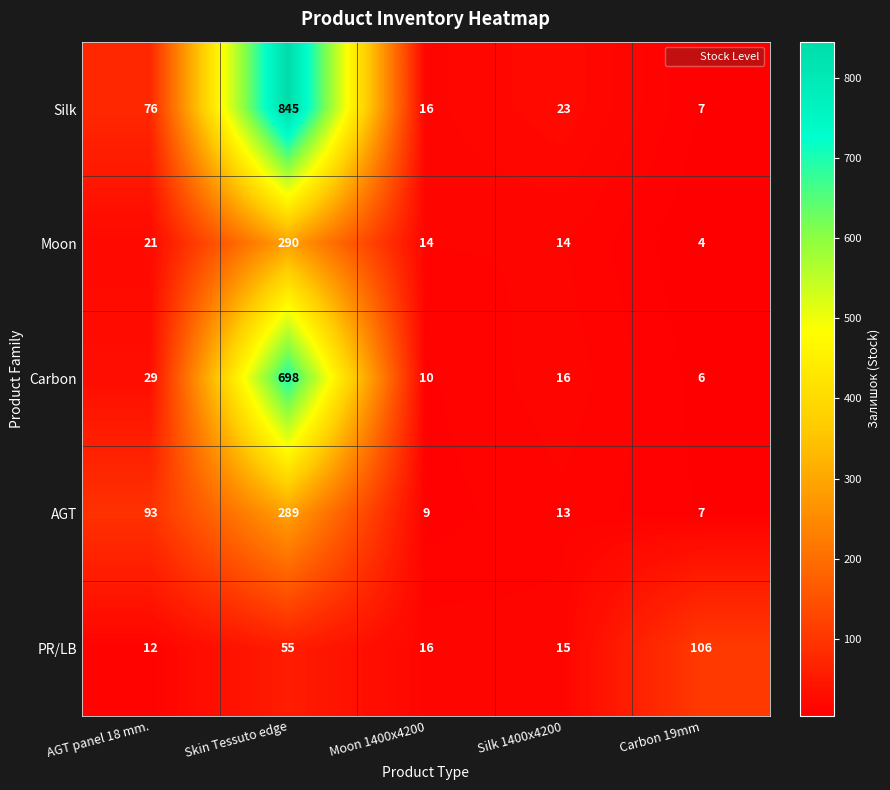

At which label does Carbon reach its peak?

Skin Tessuto edge